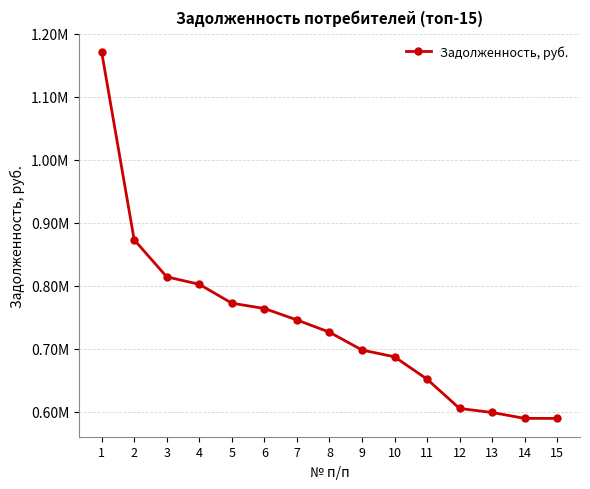

What is the smallest value displayed?

589620.5